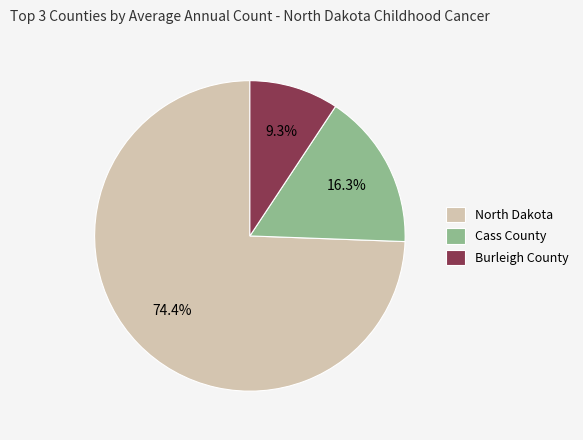

To the nearest percent, what is the difference between the Burleigh County and North Dakota slice percentages?

65%